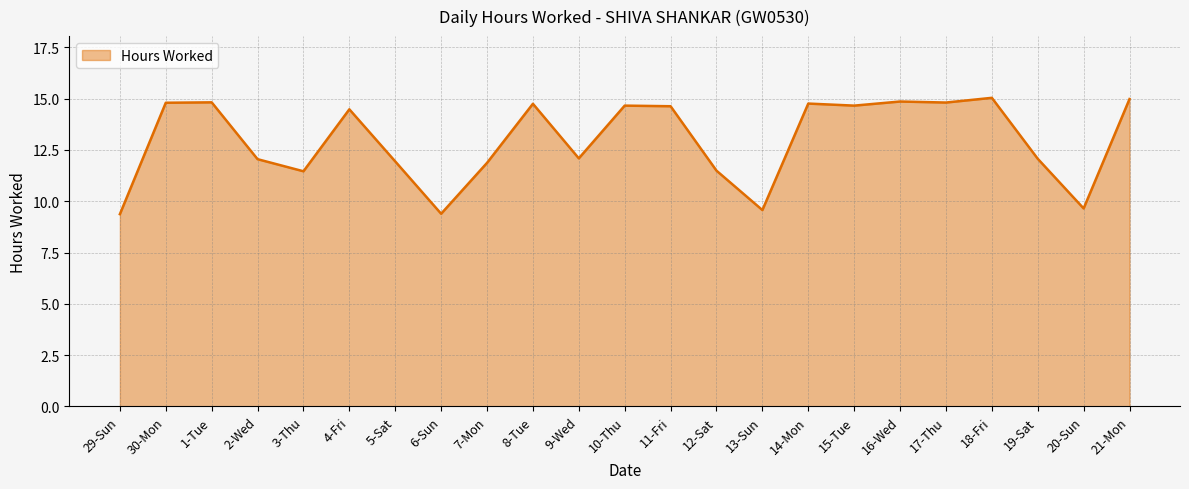

Approximately how many times larger is the value at 2-Wed compared to 15-Tue?

0.8